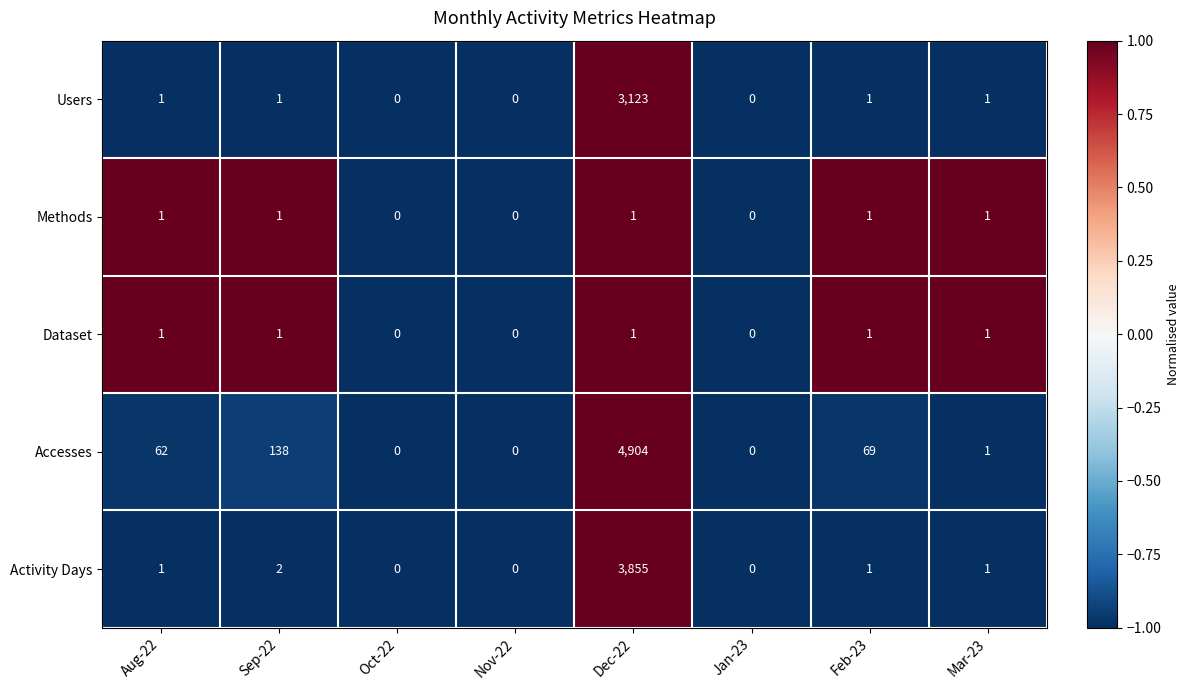

What is the difference between the maximum and second lowest values in the Users series?

3123